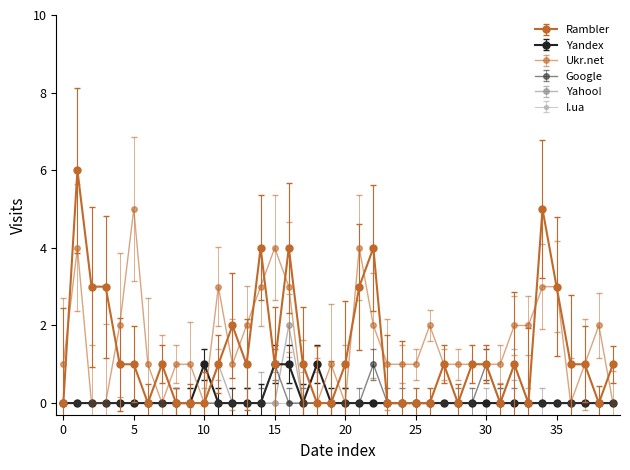

How many data points does each series have?

40